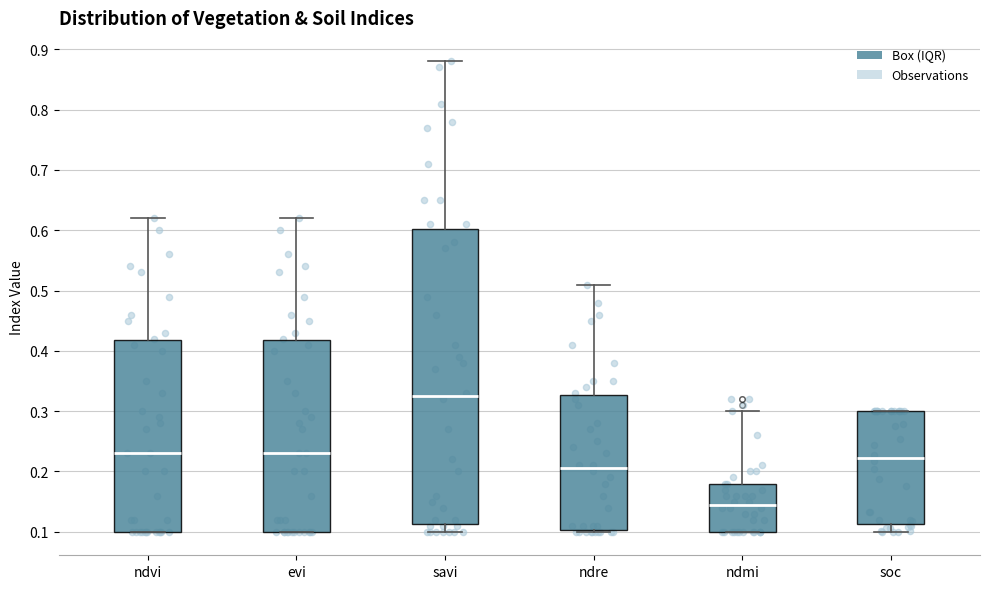

Which box's median line is the lowest?

ndmi